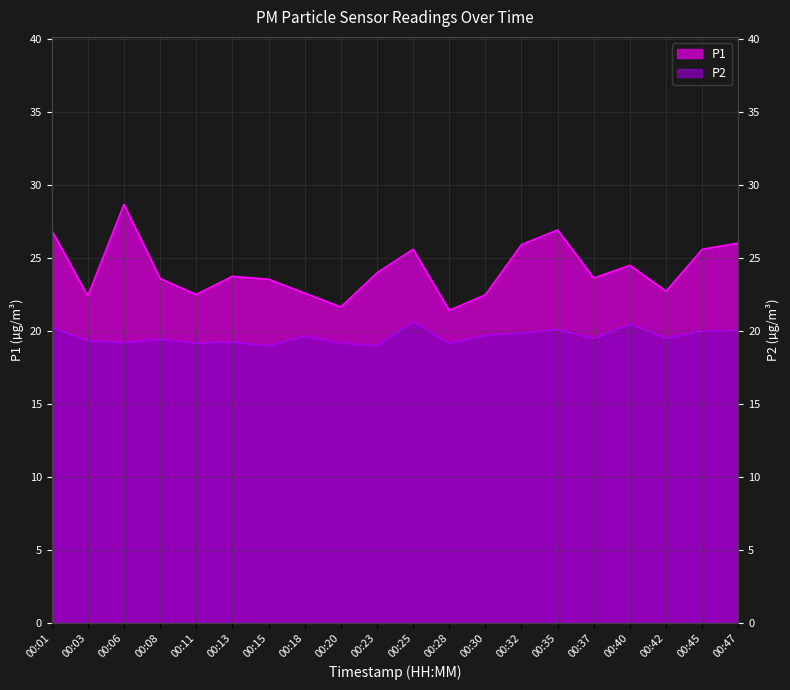

What is the difference between the highest and lowest values at 00:03?

3.0